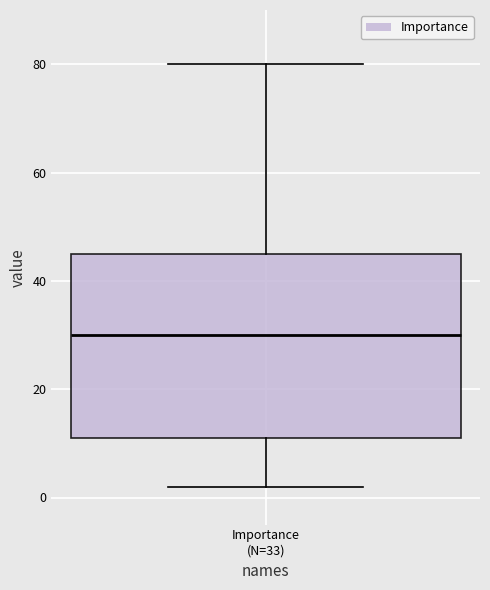

Transcribe this box plot: give where the median line is, the range the box spans, and where the two whiskers end, as read against the y-axis. The values are not printed on the chart, so give them approximately, as read against the axis.

median 30, box 12 to 46, whiskers 2 to 80